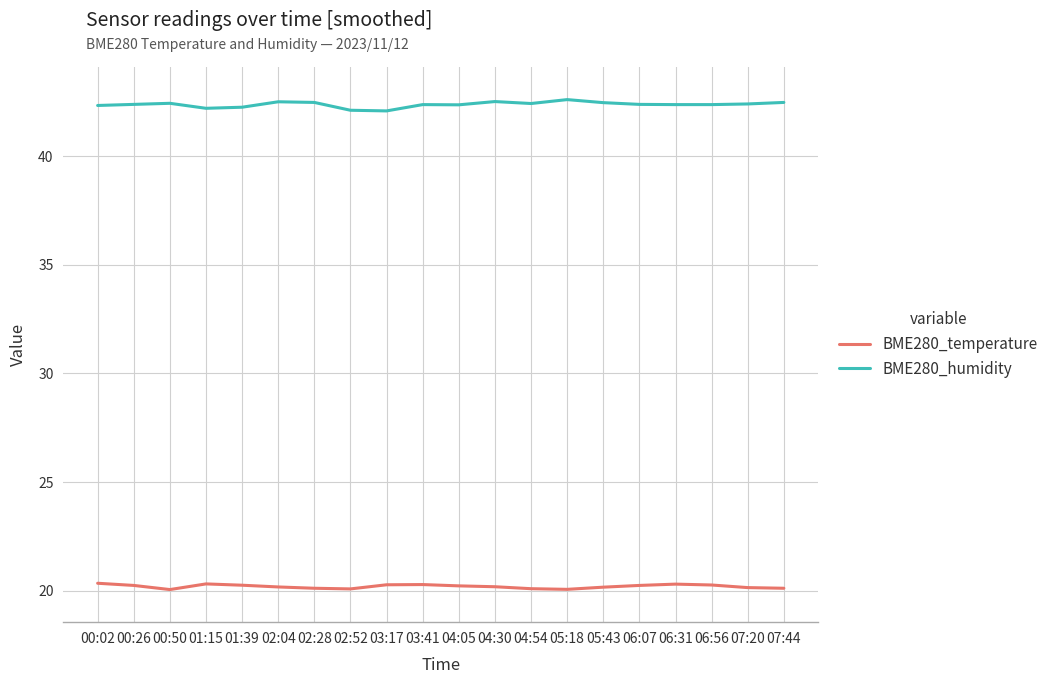

Rank the series by their maximum value, from lowest to highest.

BME280_temperature, BME280_humidity